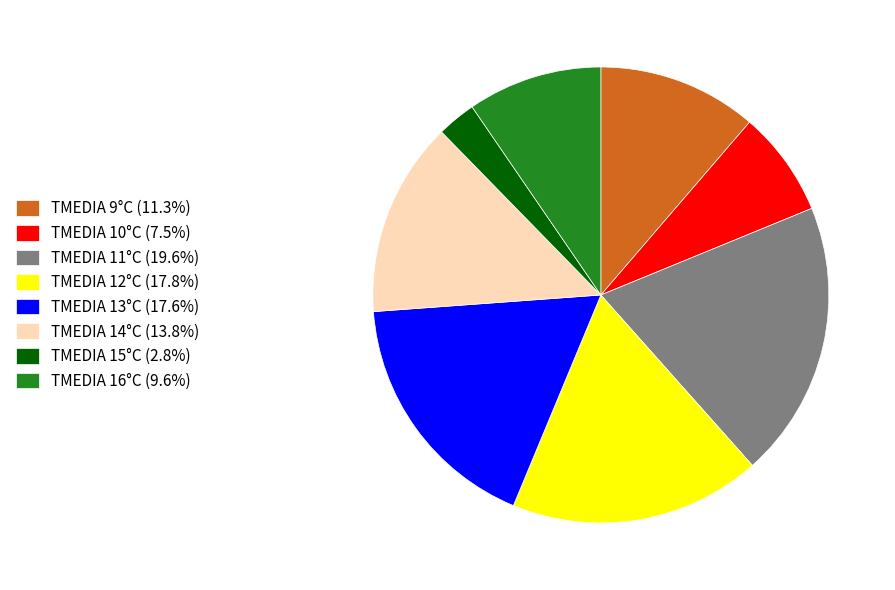

Count the number of slices in the pie.

8